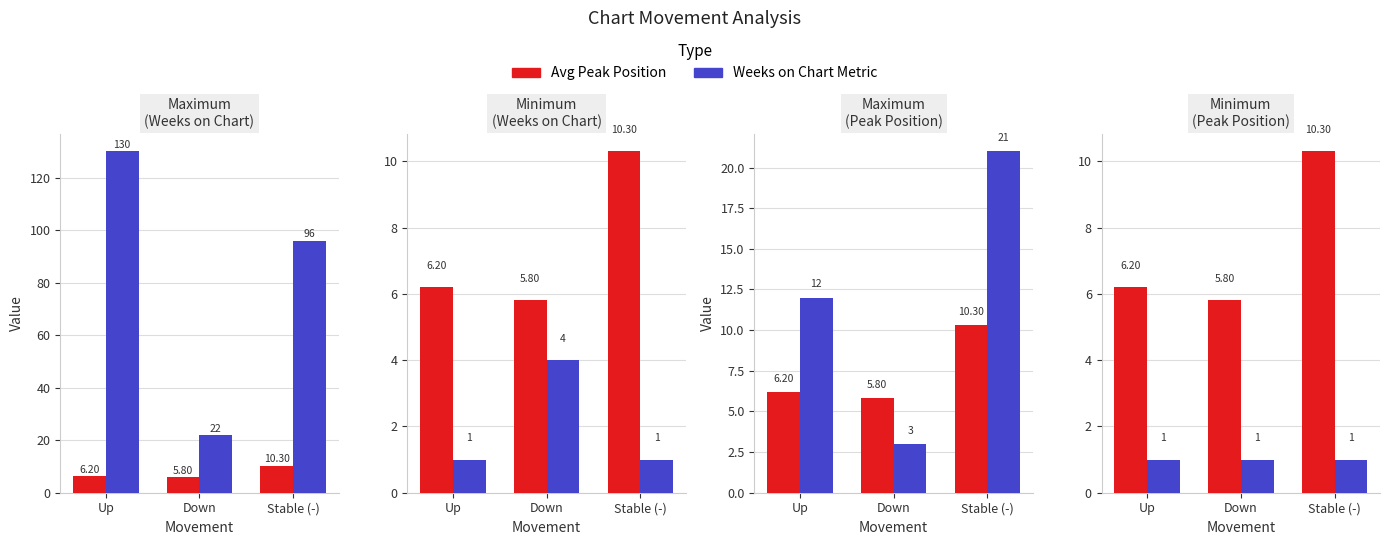

Is it true that Avg Peak Position equals 5.8 at Down?

True